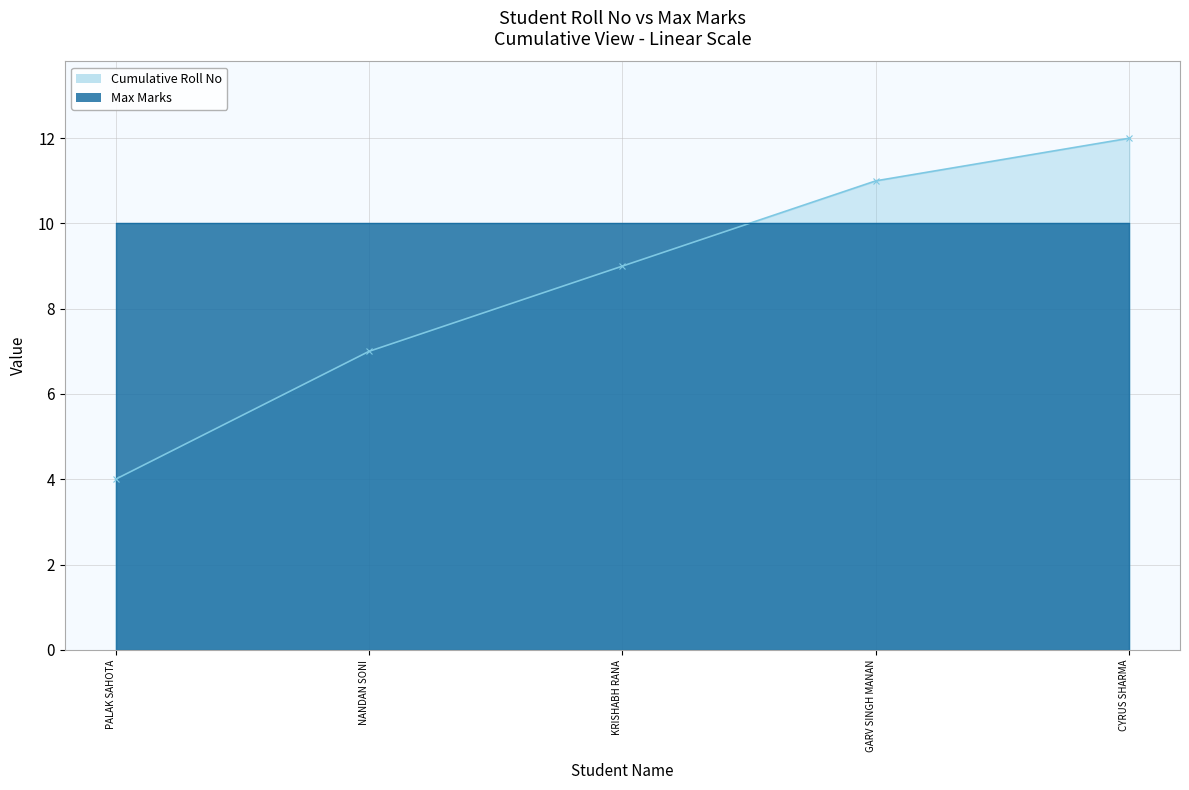

True or false: Roll No has a value of 4 at PALAK SAHOTA.

True